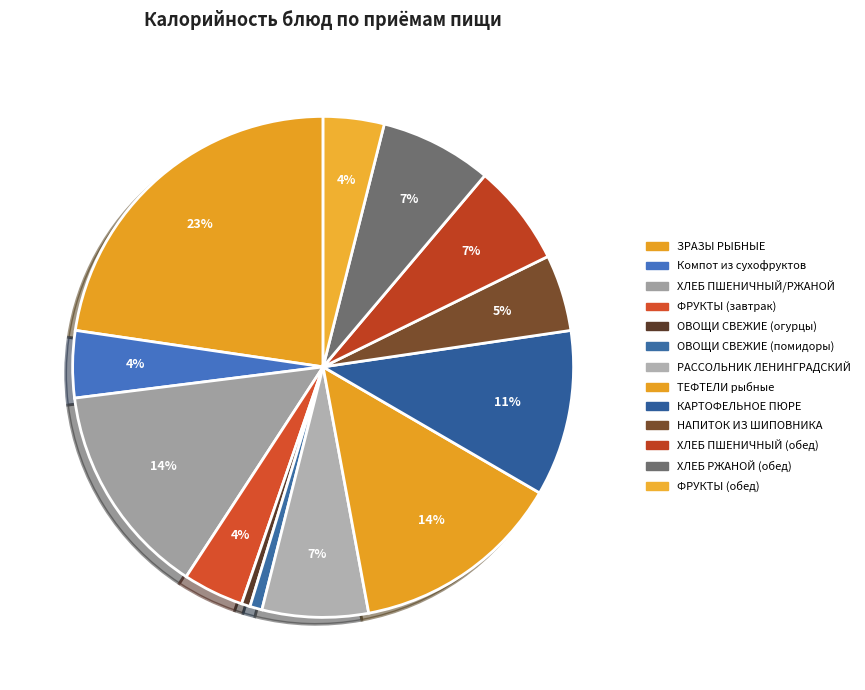

True or false: ТЕФТЕЛИ рыбные accounts for 27% of the total.

False